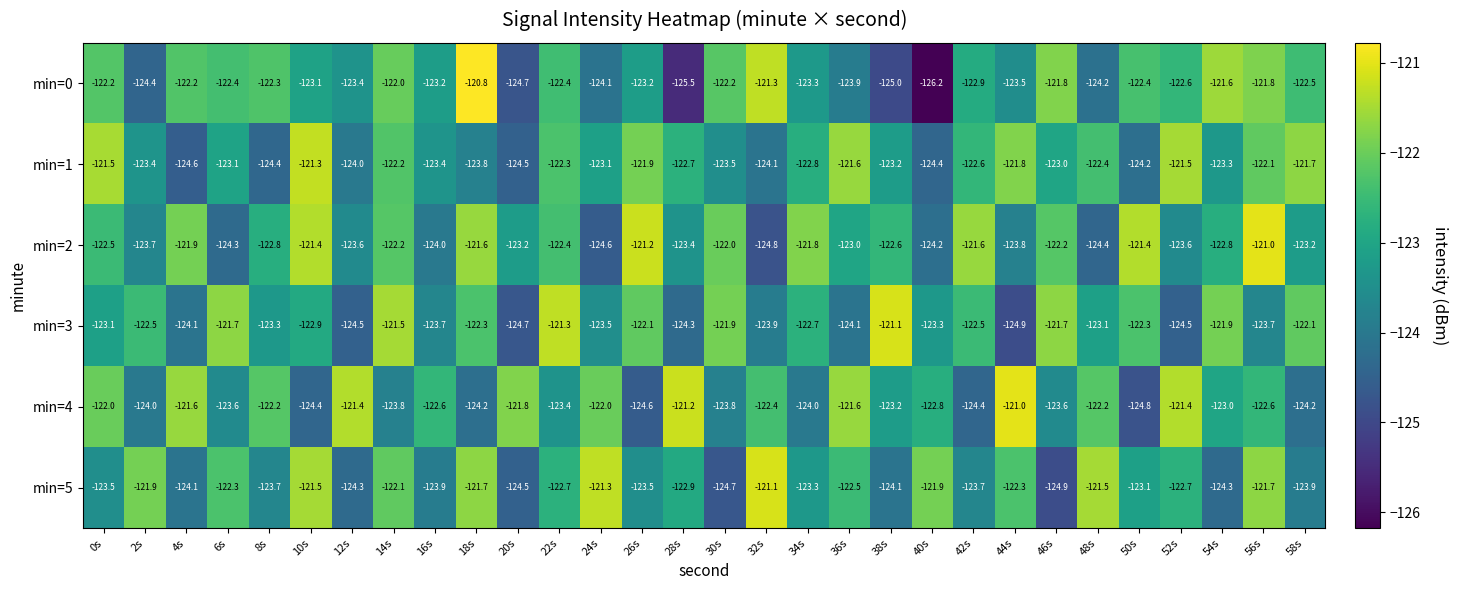

Count the number of categories in the chart.

30